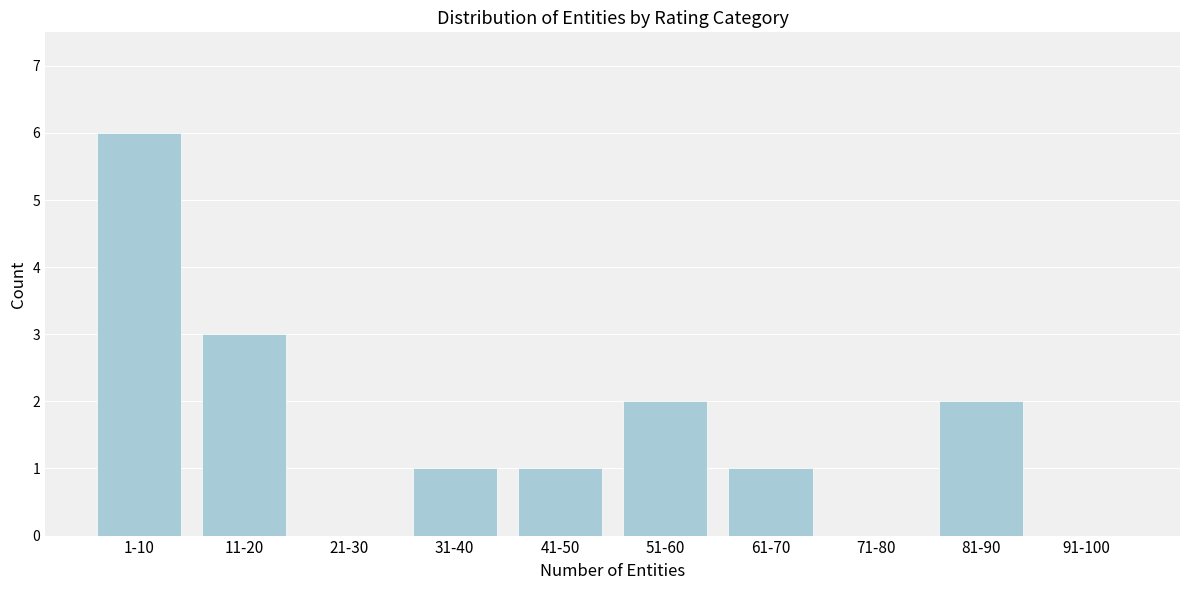

Reading right to left, extract all data points from this chart.

91-100=0	81-90=2	71-80=0	61-70=1	51-60=2	41-50=1	31-40=1	21-30=0	11-20=3	1-10=6